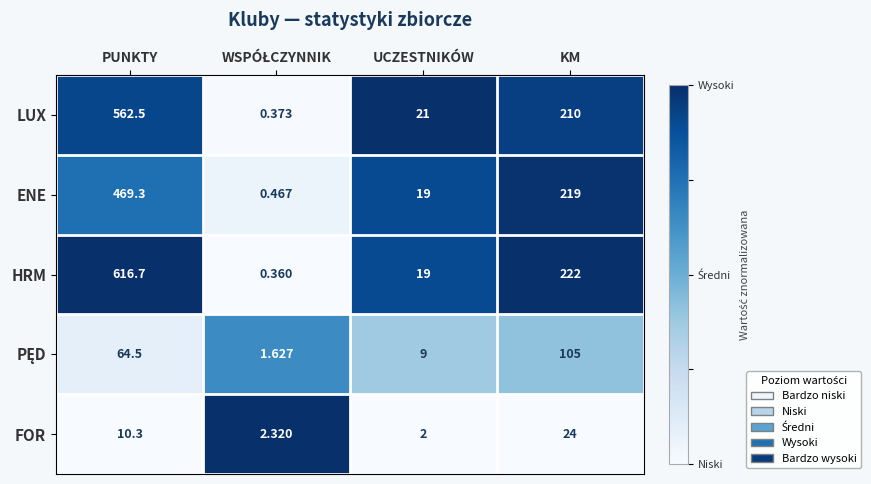

What is the difference between the highest and lowest values at UCZESTNIKÓW?

19.0